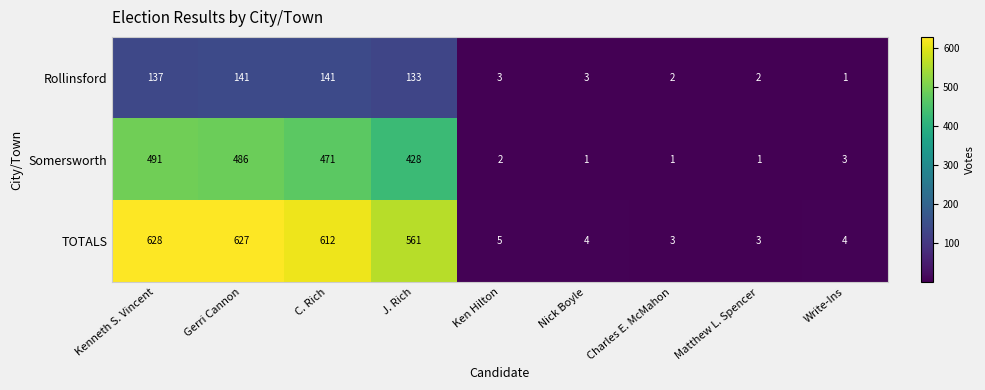

The TOTALS series shows 1 at Charles E. McMahon. True or false?

False